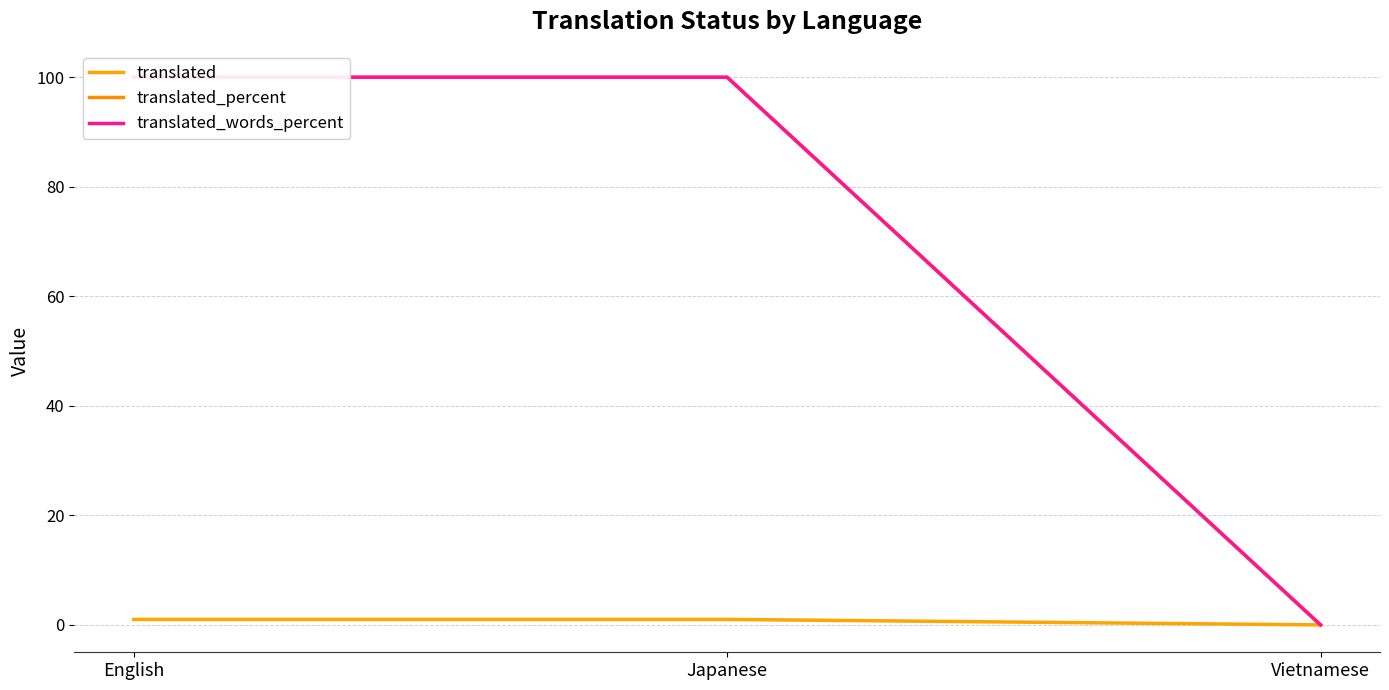

Rank the series at English from lowest to highest value.

translated, translated_percent, translated_words_percent